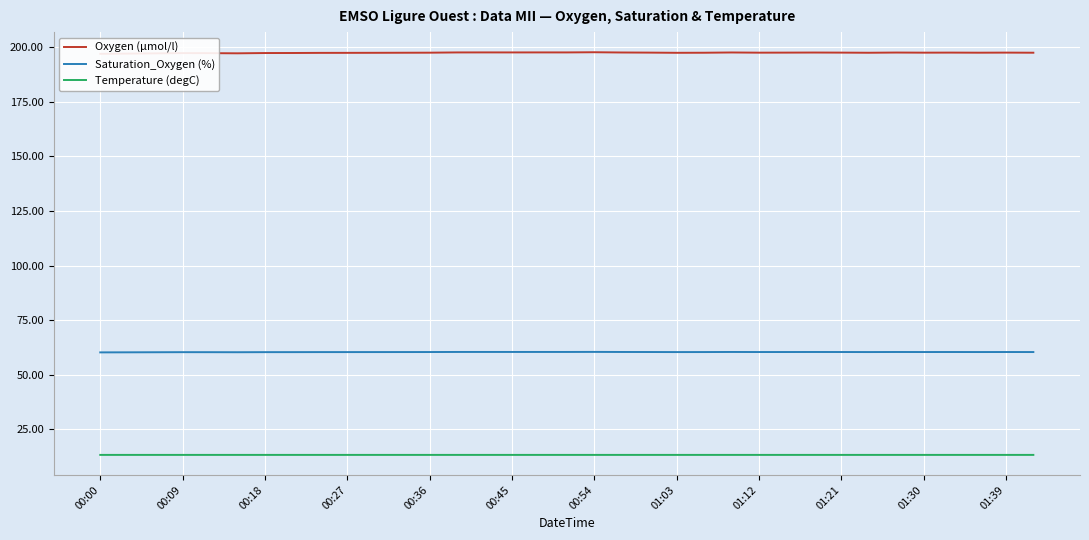

Reading right to left, list all the values displayed in this chart.

Oxygen (µmol/l): 197.5	197.5	197.5	197.5	197.5	197.6	197.5	197.5	197.6	197.5	197.5	197.6	197.5	197.4	197.5	197.6	197.7	197.6	197.6	197.6	197.6	197.6	197.5	197.5	197.4	197.4	197.4	197.4	197.3	197.2	197.3	197.3	197.2	197.1	197.0
Saturation_Oxygen (%): 60.4	60.4	60.4	60.4	60.4	60.4	60.4	60.4	60.4	60.4	60.4	60.4	60.4	60.4	60.4	60.4	60.5	60.4	60.4	60.4	60.4	60.4	60.4	60.4	60.4	60.4	60.4	60.4	60.3	60.3	60.3	60.3	60.3	60.3	60.2
Temperature (degC): 13.3	13.3	13.3	13.3	13.3	13.3	13.3	13.3	13.3	13.3	13.3	13.3	13.3	13.3	13.3	13.3	13.3	13.3	13.3	13.3	13.3	13.3	13.3	13.3	13.3	13.3	13.3	13.3	13.3	13.3	13.3	13.3	13.3	13.3	13.3